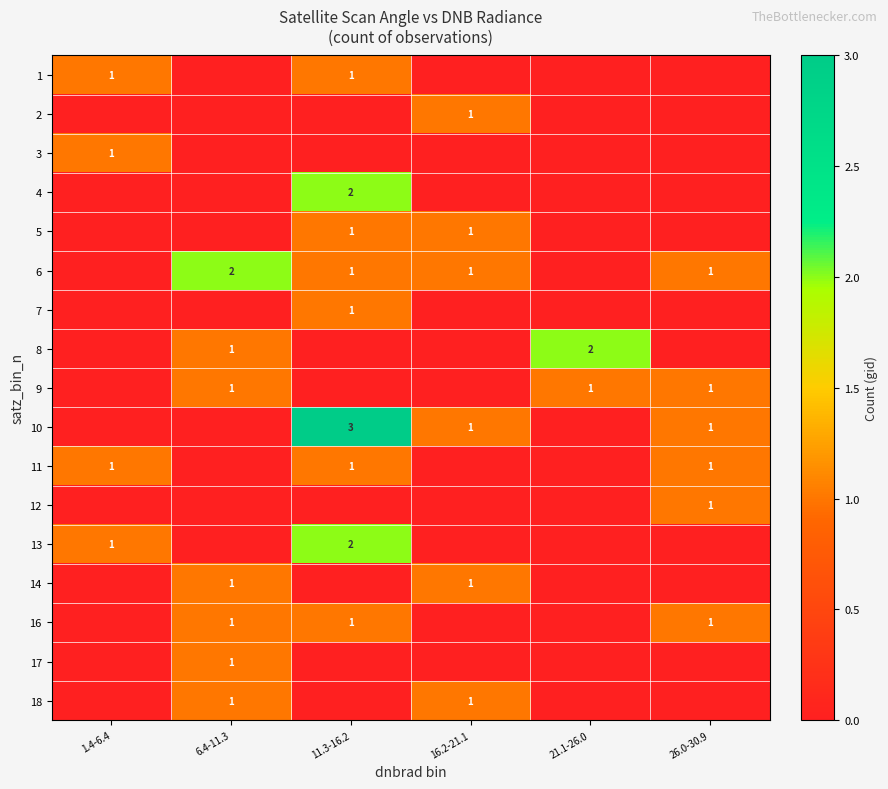

What is the greatest value displayed?

3